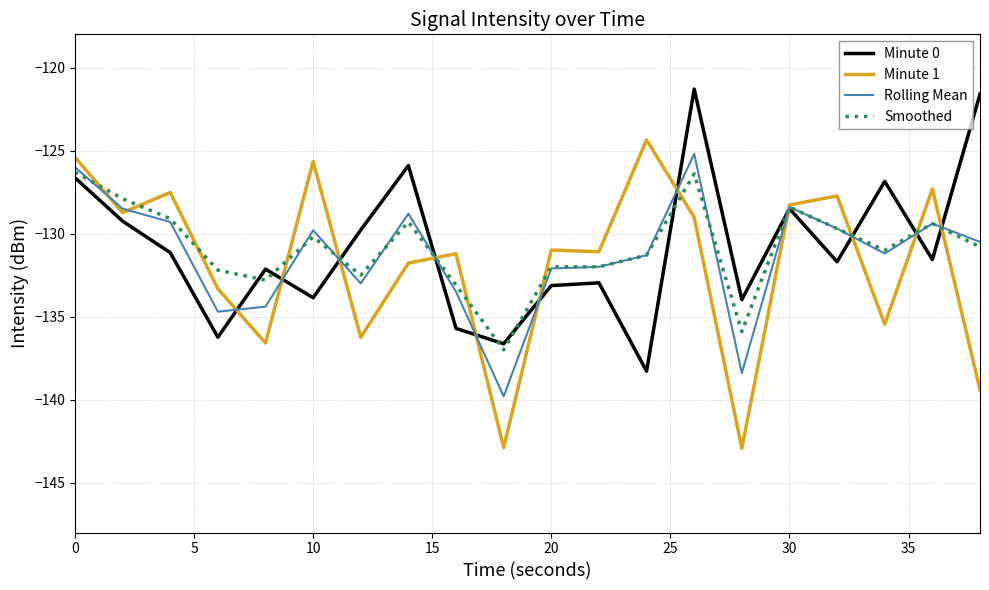

What is the minimum value for Minute 1?

-142.9